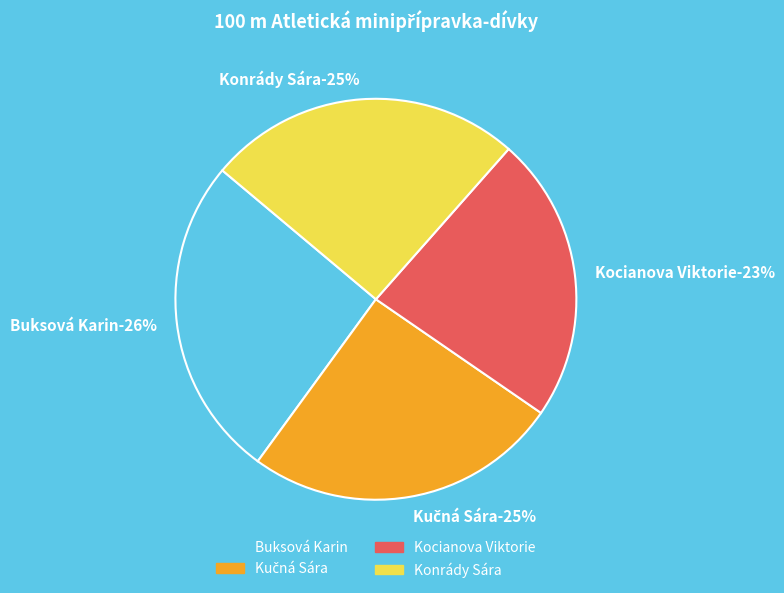

Which slice is the largest?

Buksová Karin